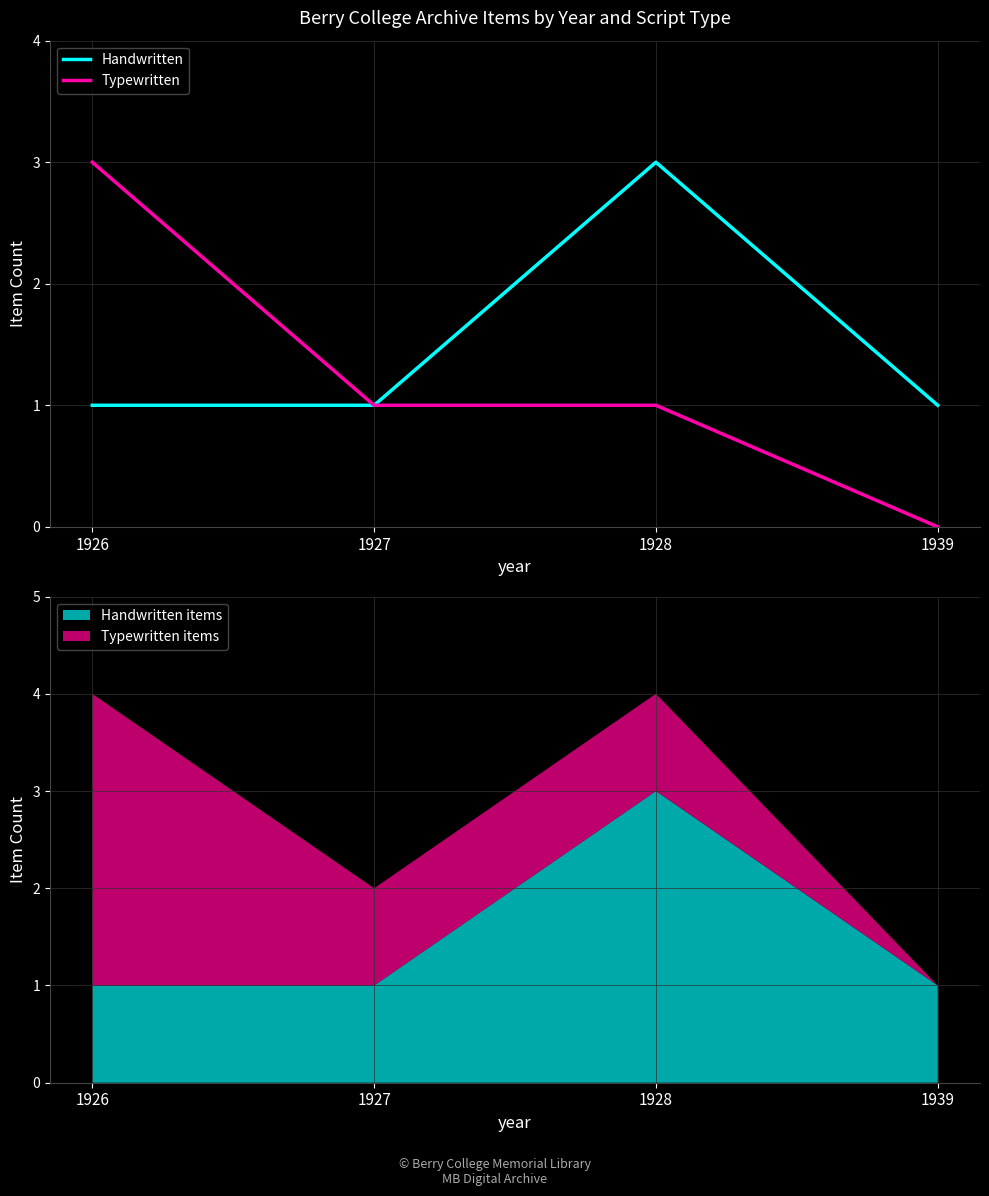

True or false: Typewritten has more than 2 points higher than both neighbors.

False